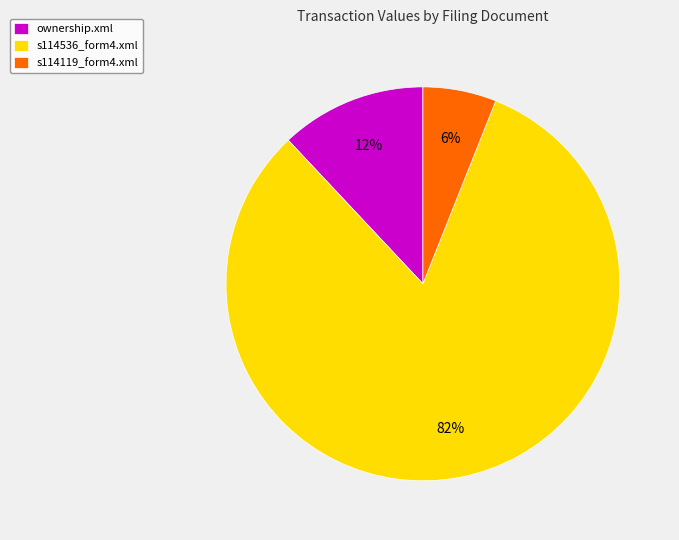

Combined, do ownership.xml and s114536_form4.xml account for over 50%?

Yes